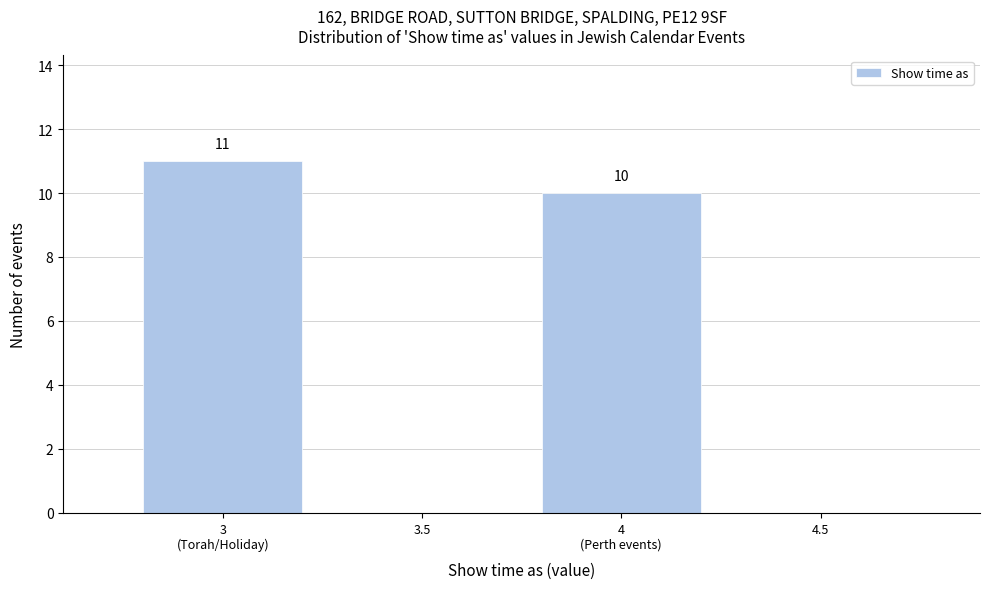

The value at 4.5 is 7. True or false?

False